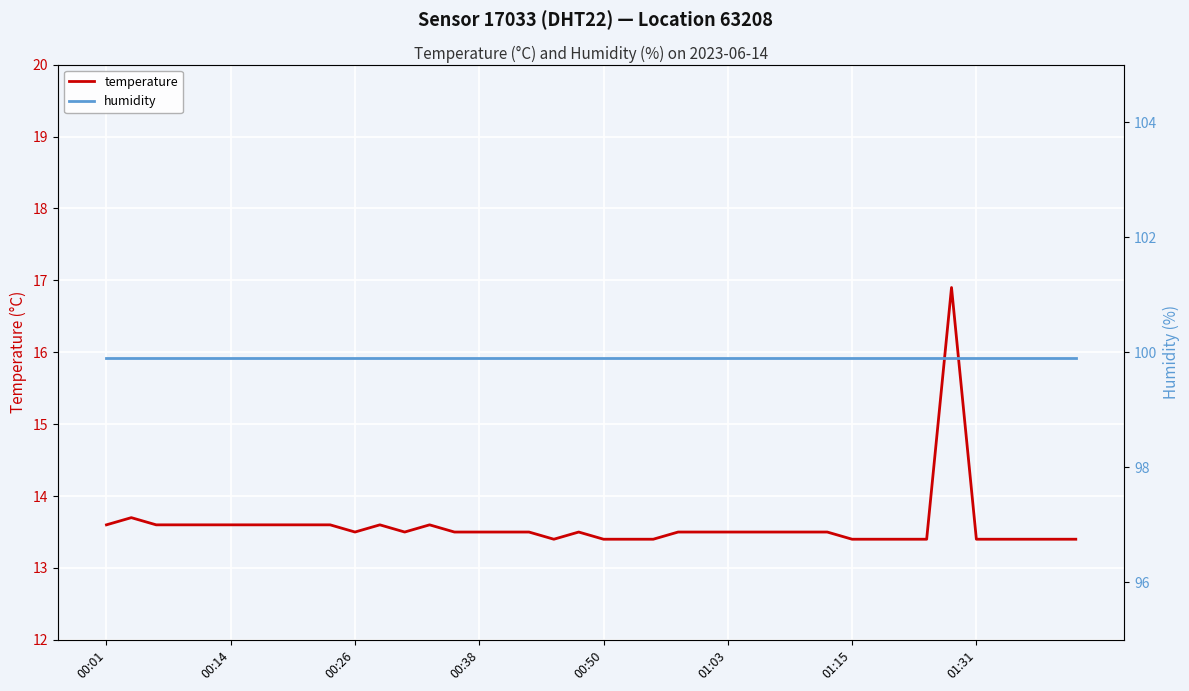

The temperature series shows 13.4 at 01:31. True or false?

True